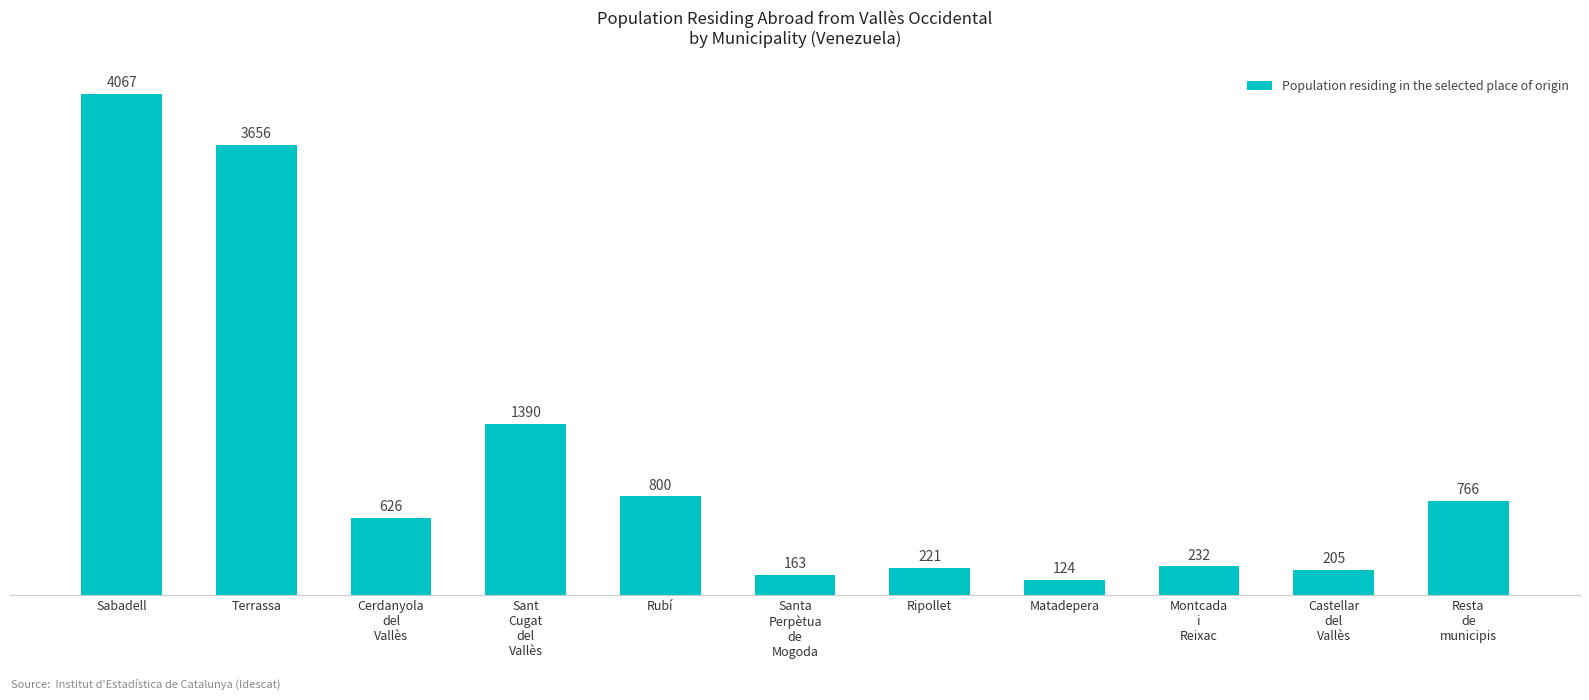

Rank the categories by value from lowest to highest.

Matadepera, Santa
Perpètua
de
Mogoda, Castellar
del
Vallès, Ripollet, Montcada
i
Reixac, Cerdanyola
del
Vallès, Resta
de
municipis, Rubí, Sant
Cugat
del
Vallès, Terrassa, Sabadell